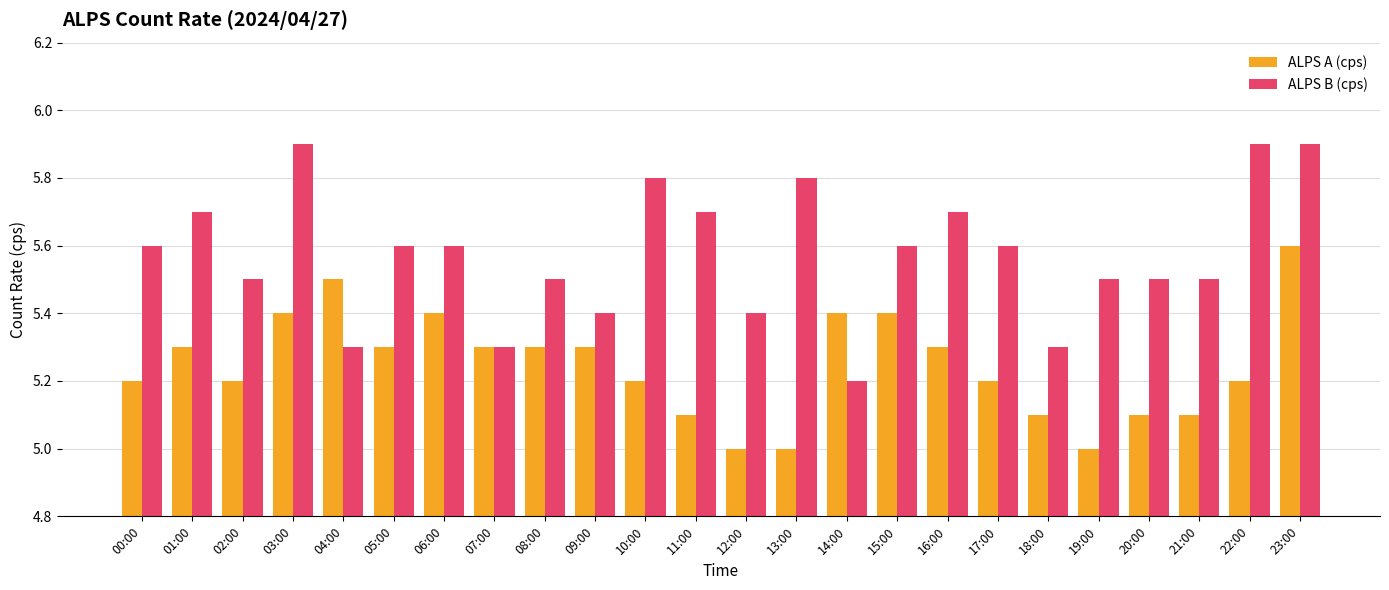

At which category is the sum across all series the highest?

23:00